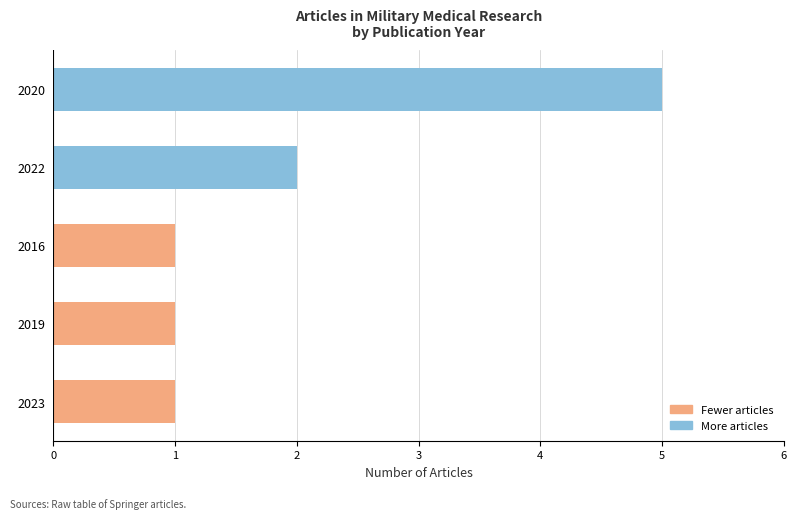

How many categories are shown in the chart?

5